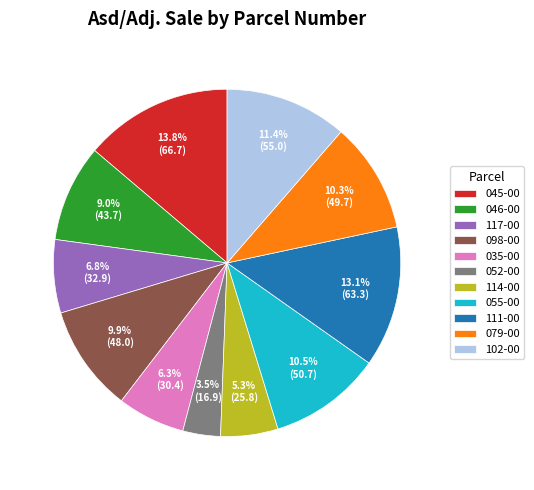

Approximately how many times larger is the value at 079-00 compared to 114-00?

1.9